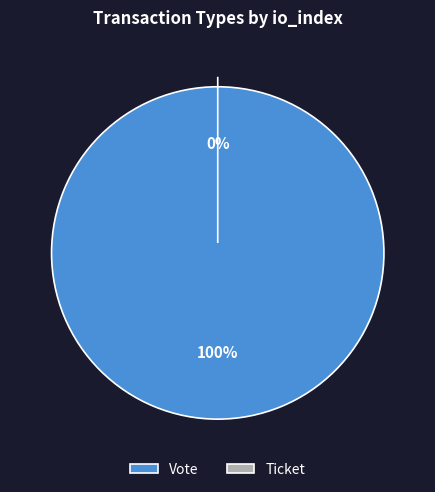

How much of the chart is everything except Ticket?

100.0%